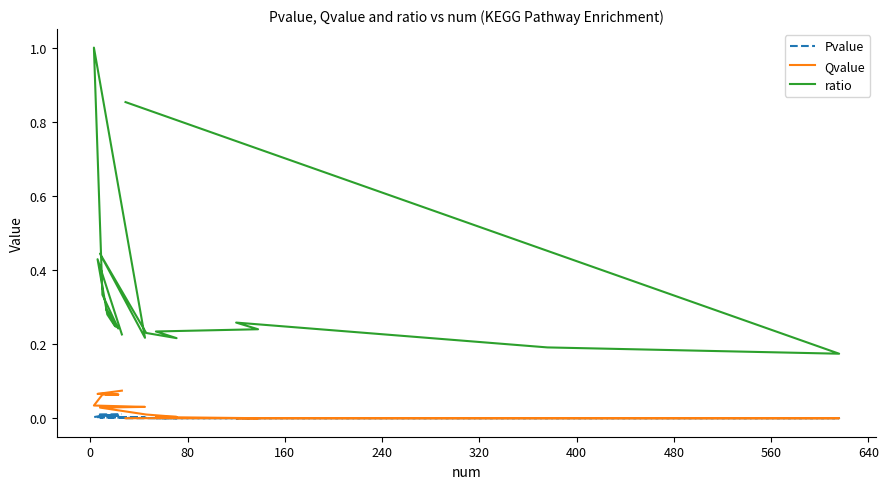

Is it true that ratio equals 0.2 at 80?

True